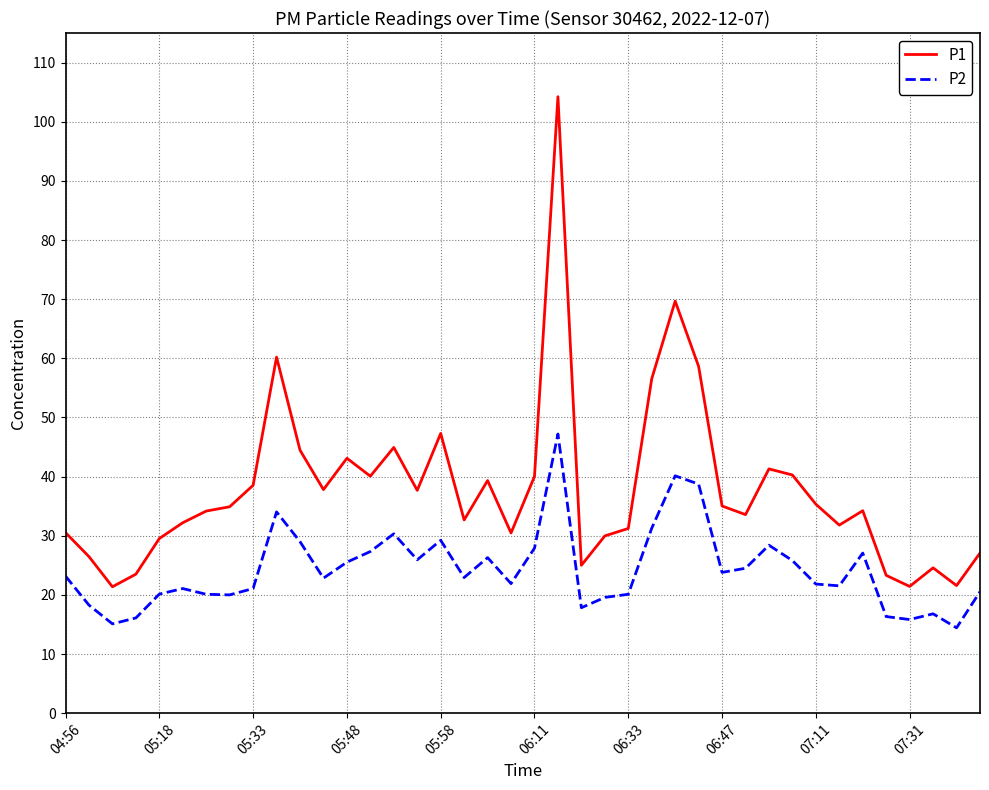

True or false: P2 and P1 intersect in this chart.

False